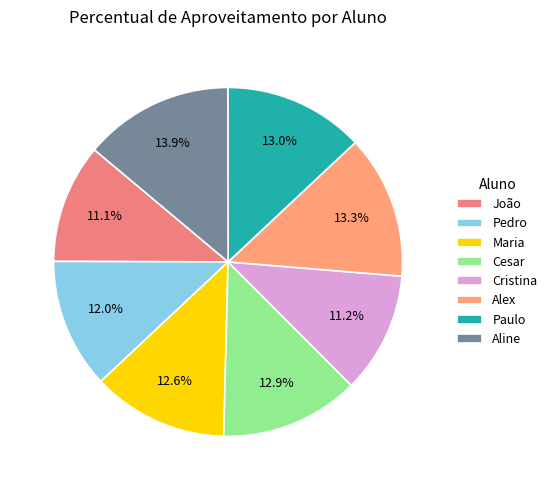

To the nearest percent, what is the average slice percentage?

12%